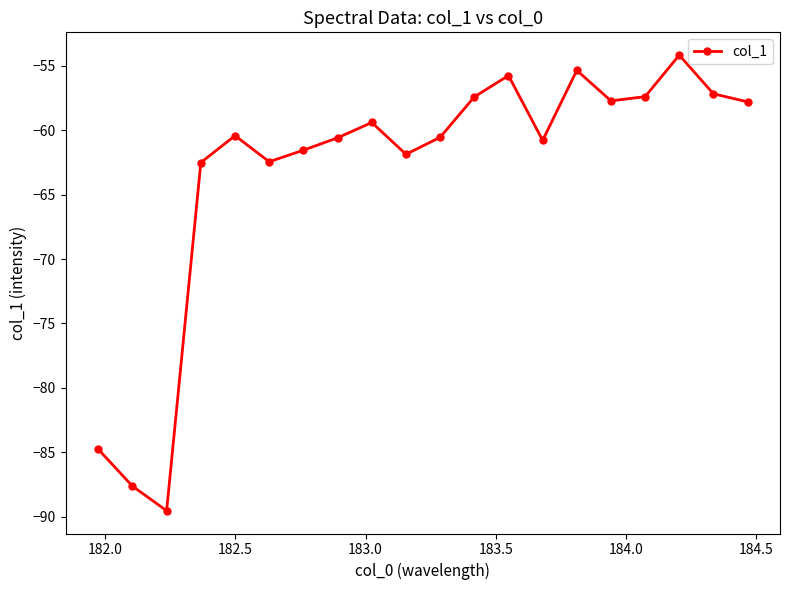

How many series are shown in this chart?

1